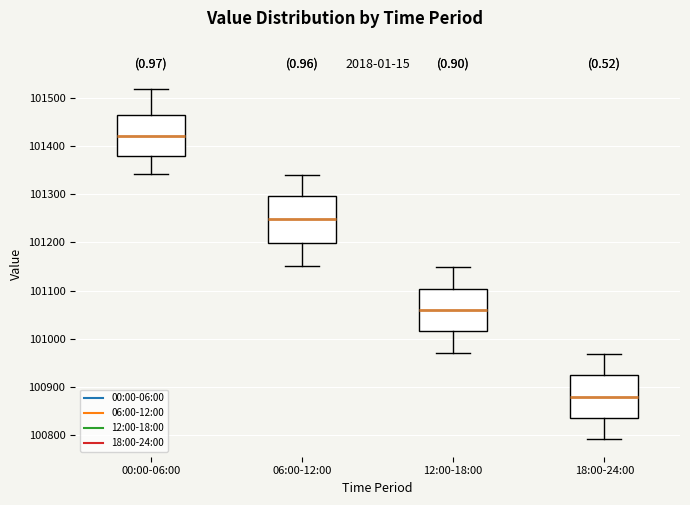

Reading left to right, transcribe this box plot: for each box, give where its median line is, the range the box spans, and where its two whiskers end, as read against the y-axis. The values are not printed on the chart, so give them approximately, as read against the axis.

00:00-06:00: median 101420, box 101380 to 101460, whiskers 101340 to 101520
06:00-12:00: median 101250, box 101200 to 101300, whiskers 101150 to 101340
12:00-18:00: median 101060, box 101020 to 101100, whiskers 100970 to 101150
18:00-24:00: median 100880, box 100840 to 100920, whiskers 100790 to 100970